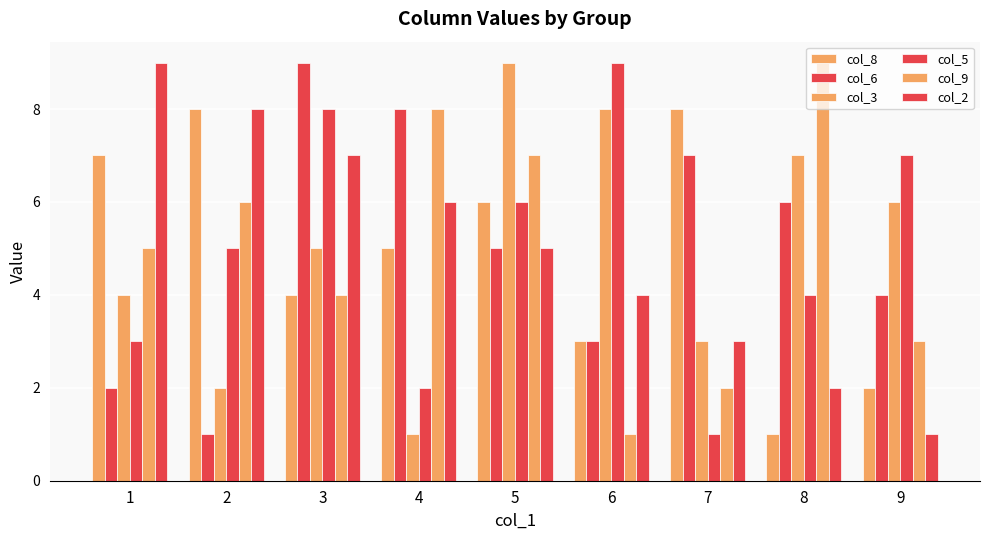

Read the col_3 value at 2.

2